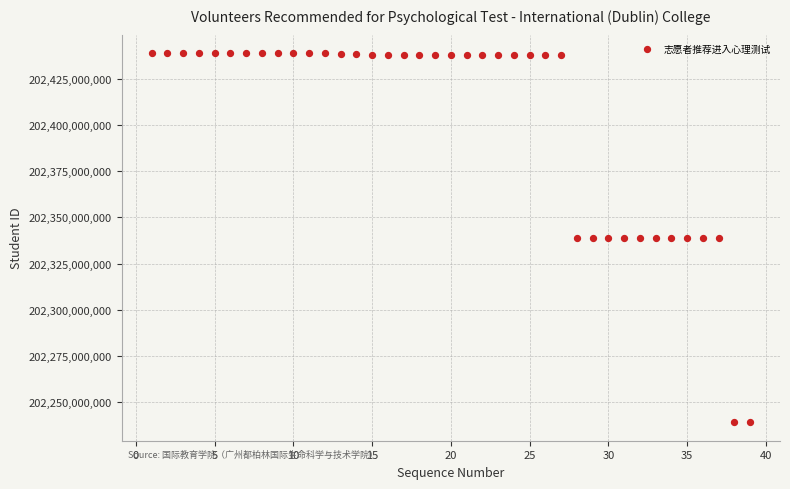

What is the range of X values (max minus min)?

38